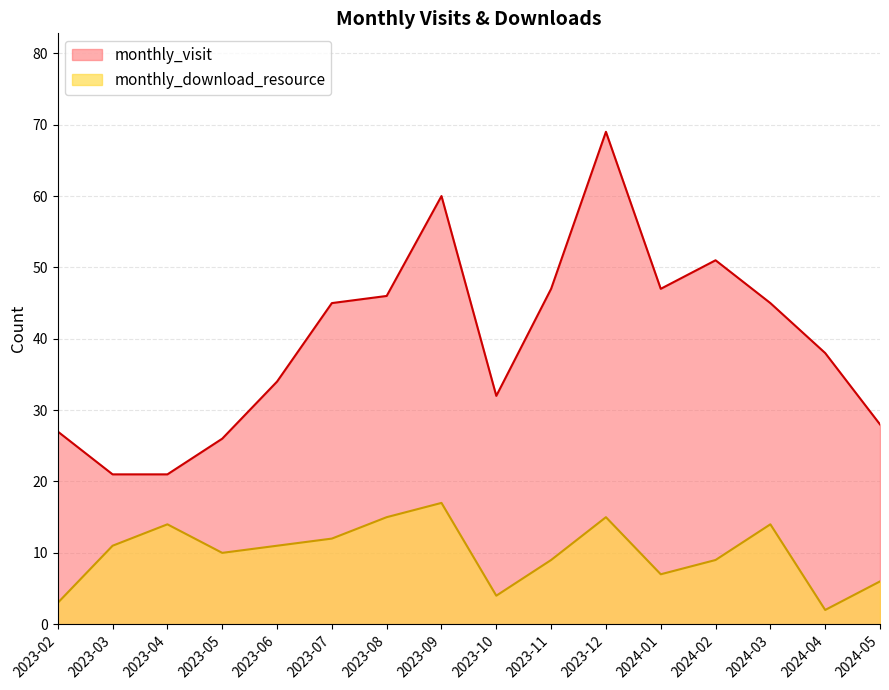

What is the greatest value displayed?

69